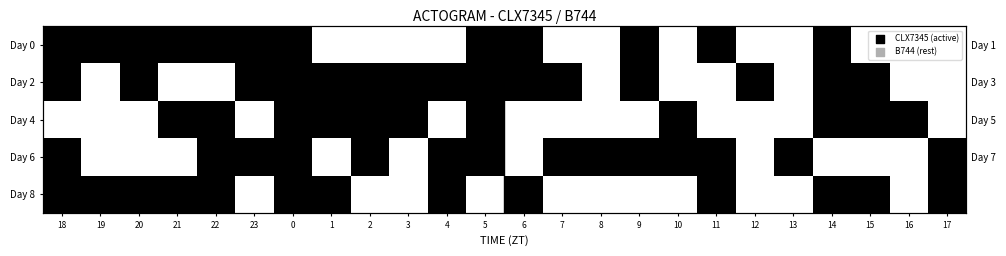

Which category has the lowest value in the Day 6 series?

19